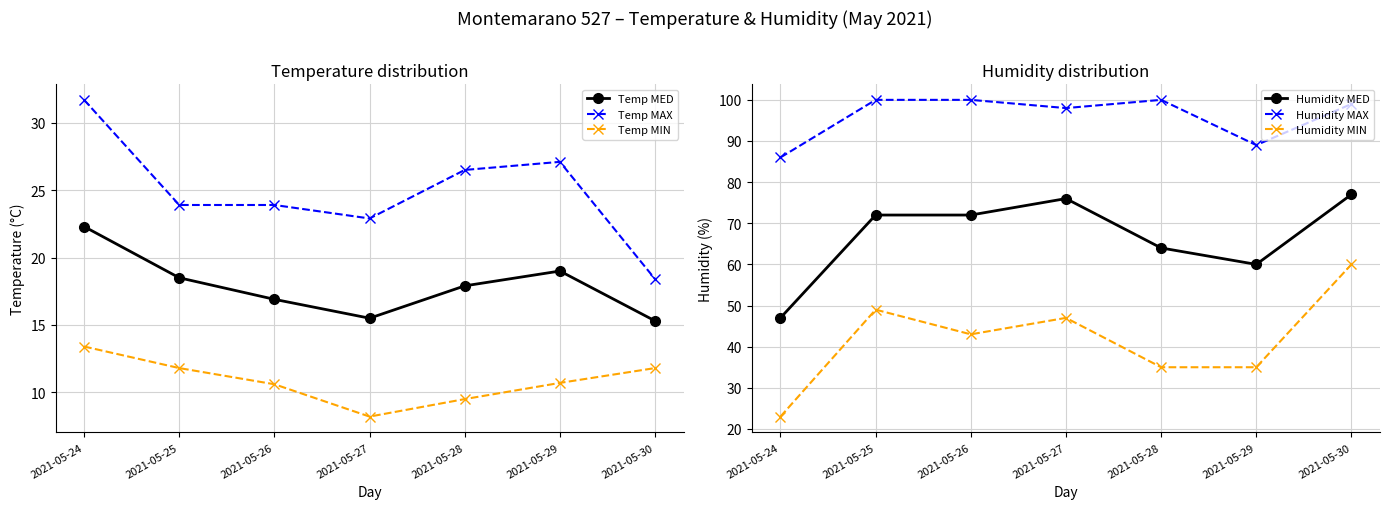

Which series changed the most between 2021-05-25 and 2021-05-29?

Humidity MIN